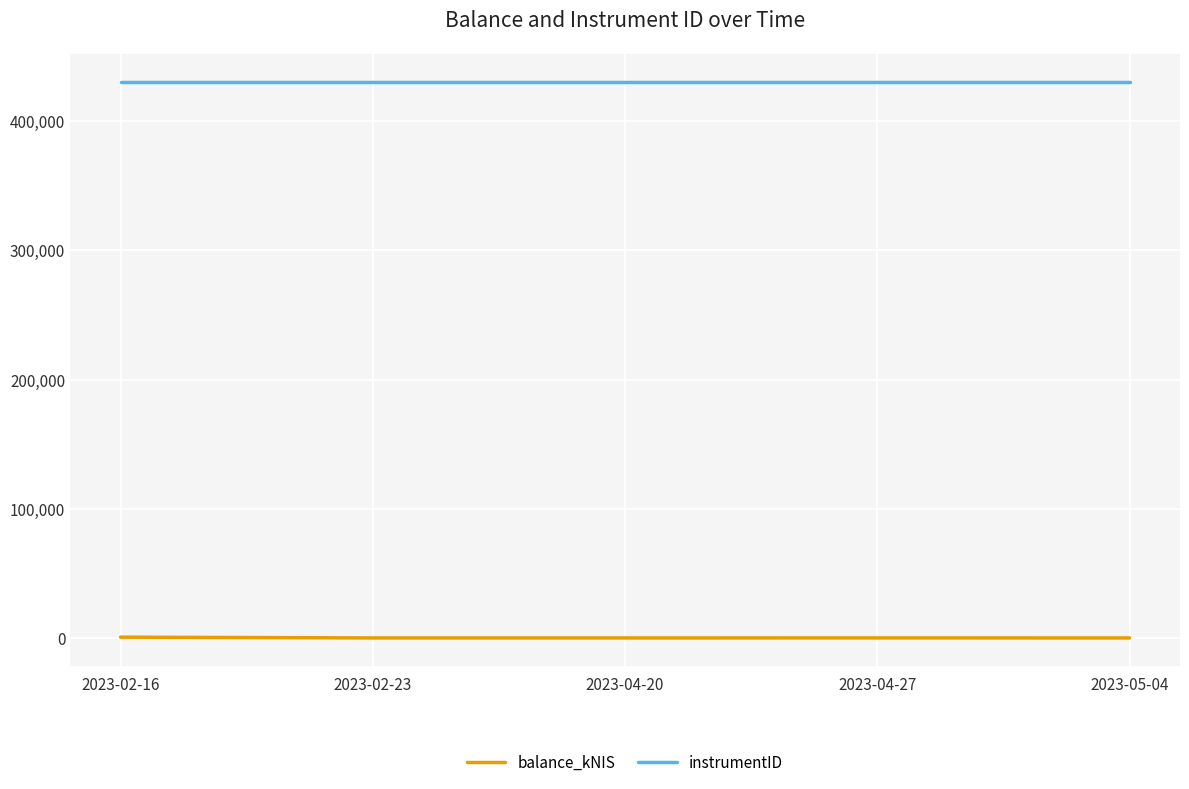

The value of instrumentID at 2023-02-16 is 97864.2. True or false?

False